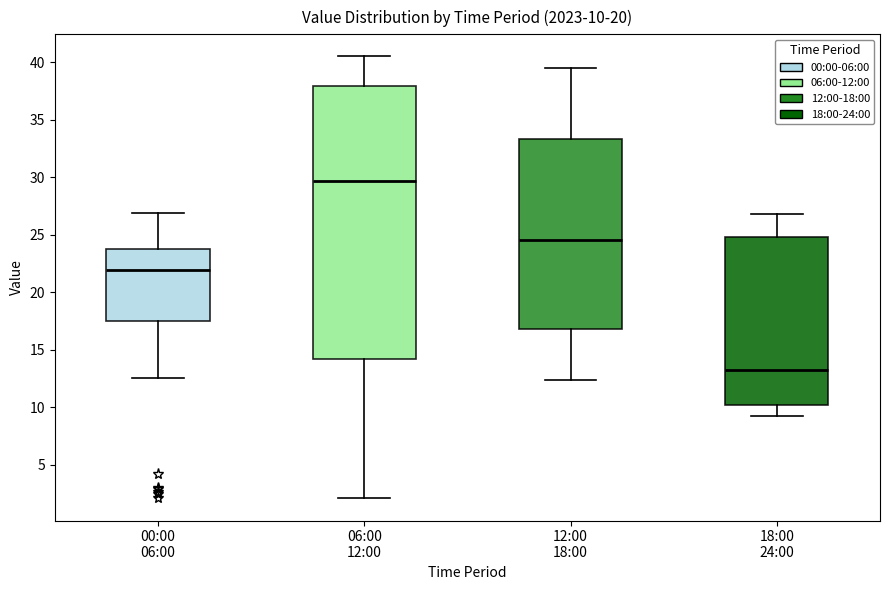

Which box has the highest median line?

06:00 12:00